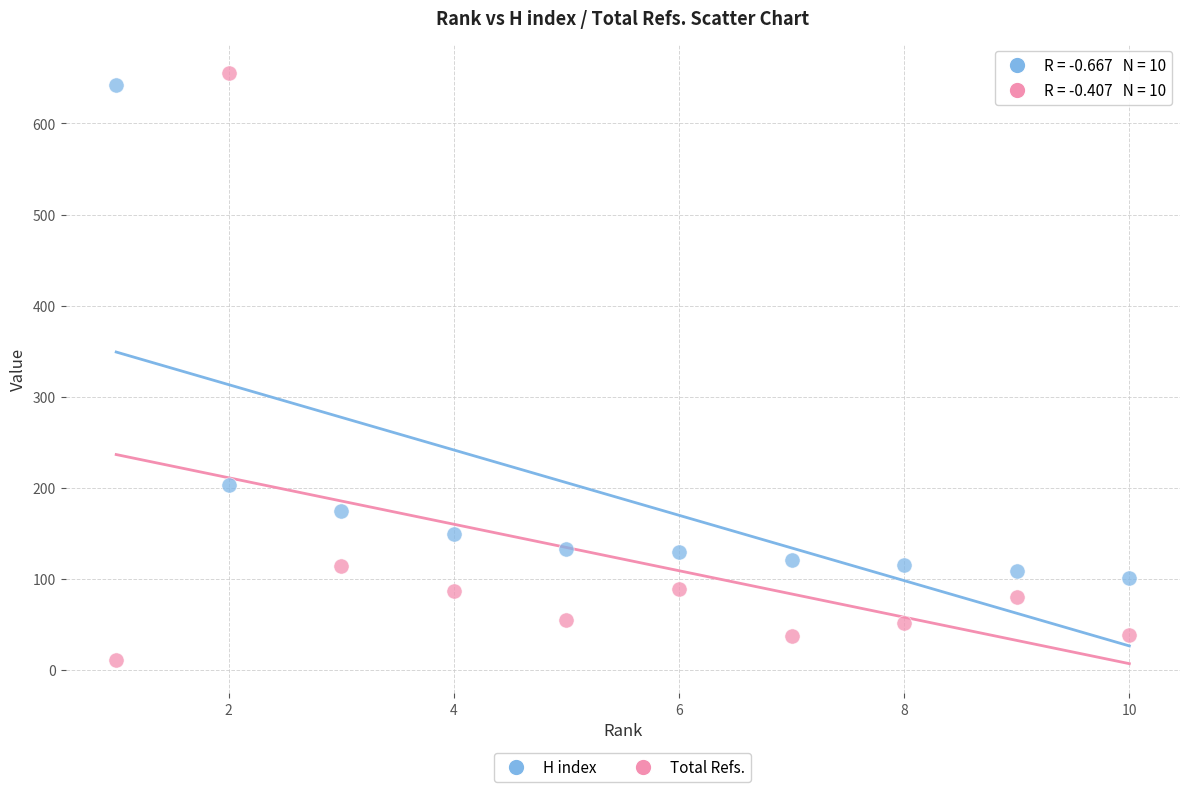

In the H index series, what Y value is closest to 371?

203